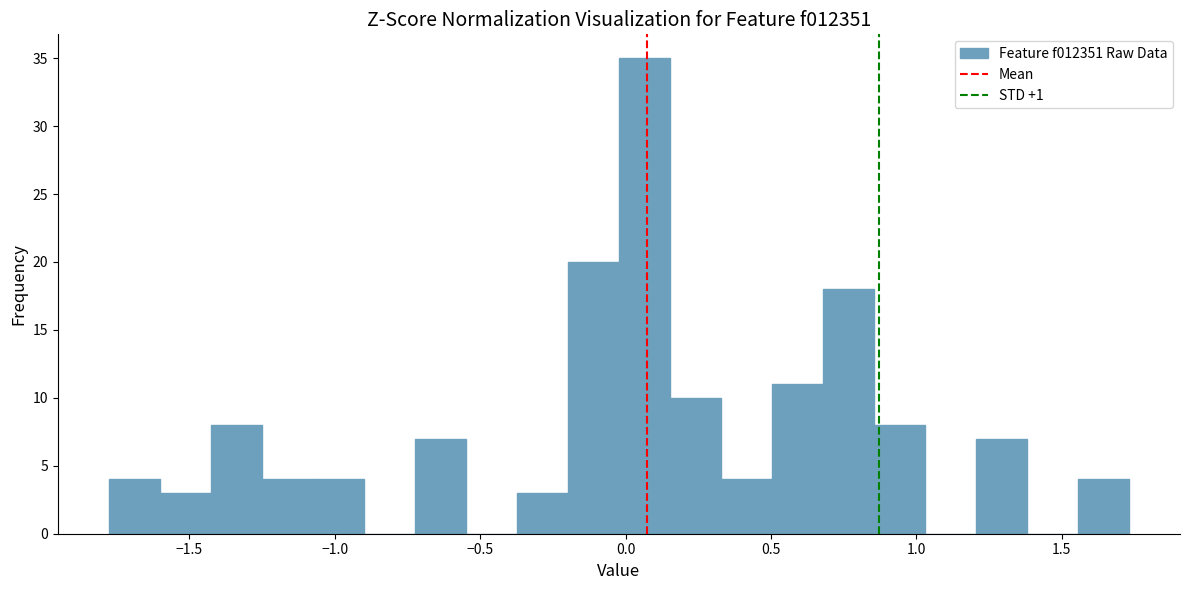

Around what value on the x-axis is the tallest bar? Give the approximate position of its centre, as read against the axis.

0.05